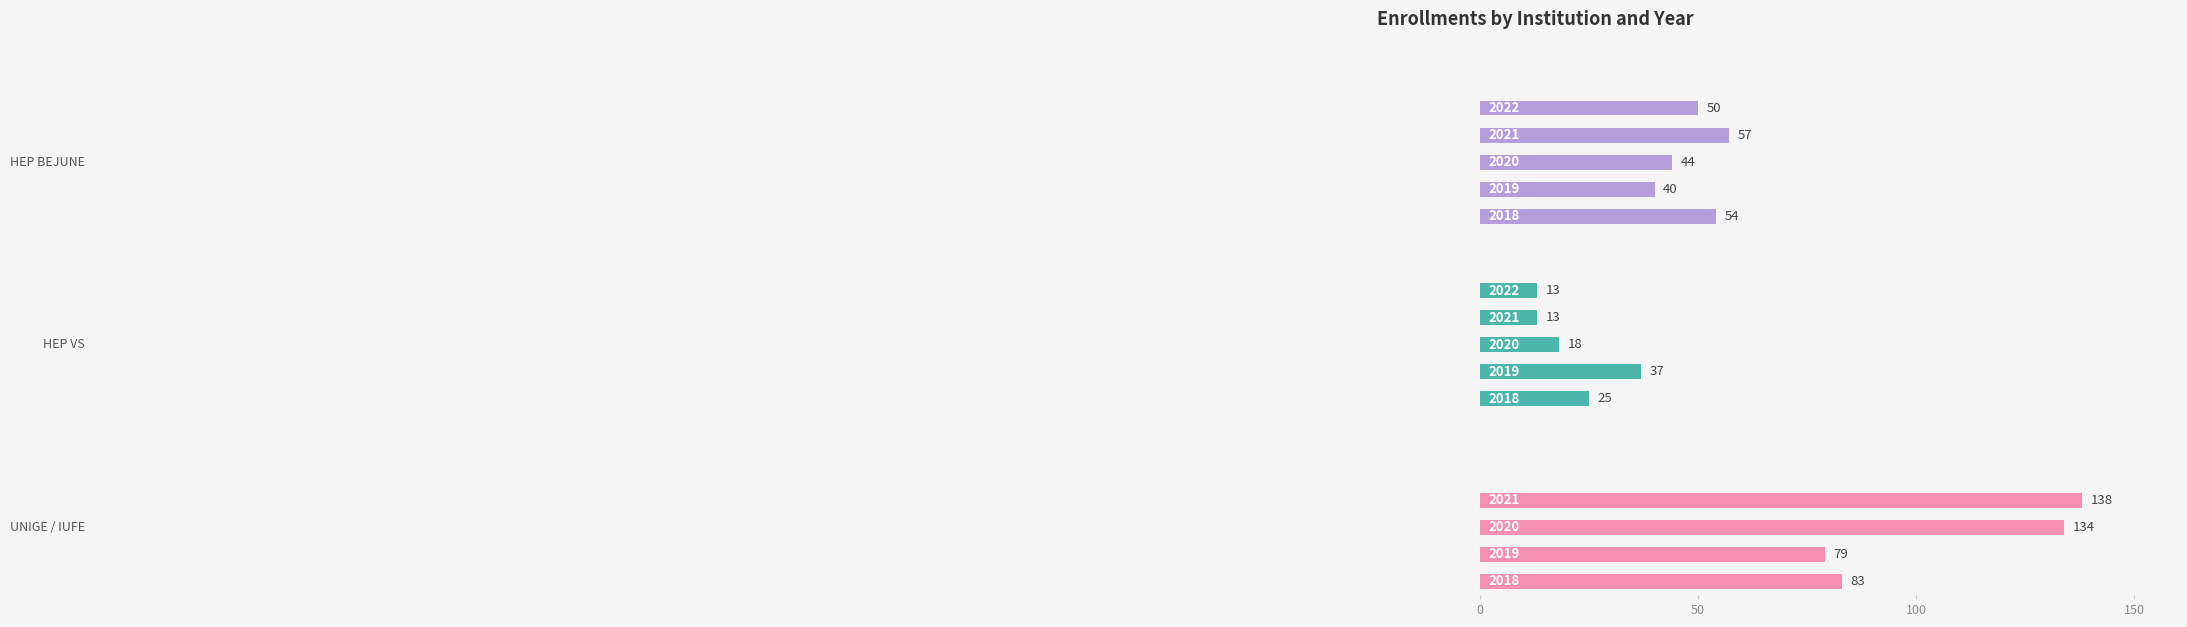

How many distinct data groups are displayed?

3